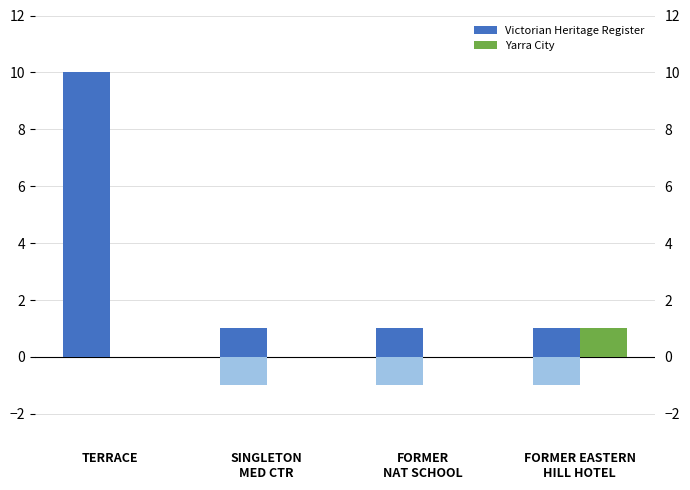

The Yarra City series shows 2 at FORMER EASTERN
HILL HOTEL. True or false?

False